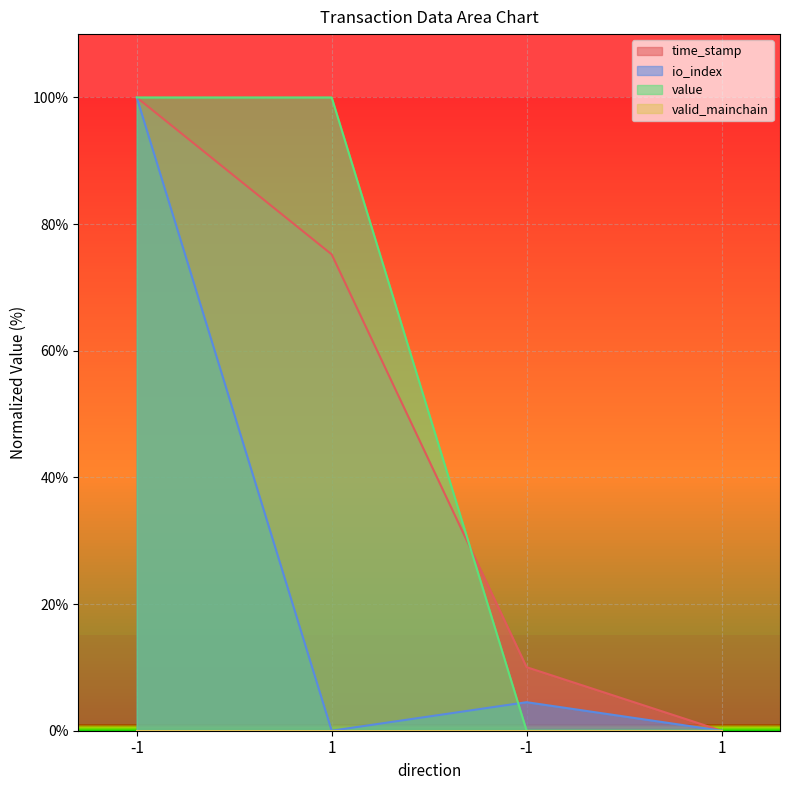

How many value values are between 0 and 100?

4